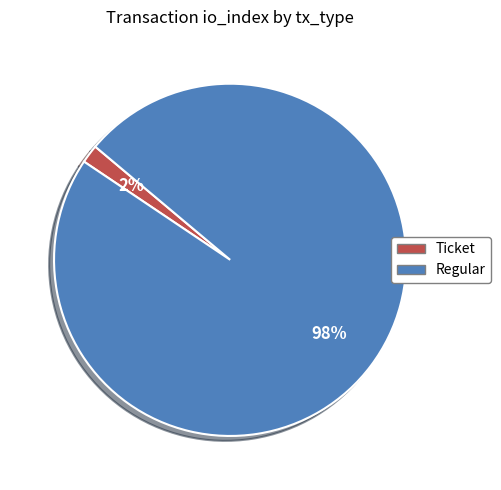

Is the sum of Ticket and Regular greater than half?

Yes